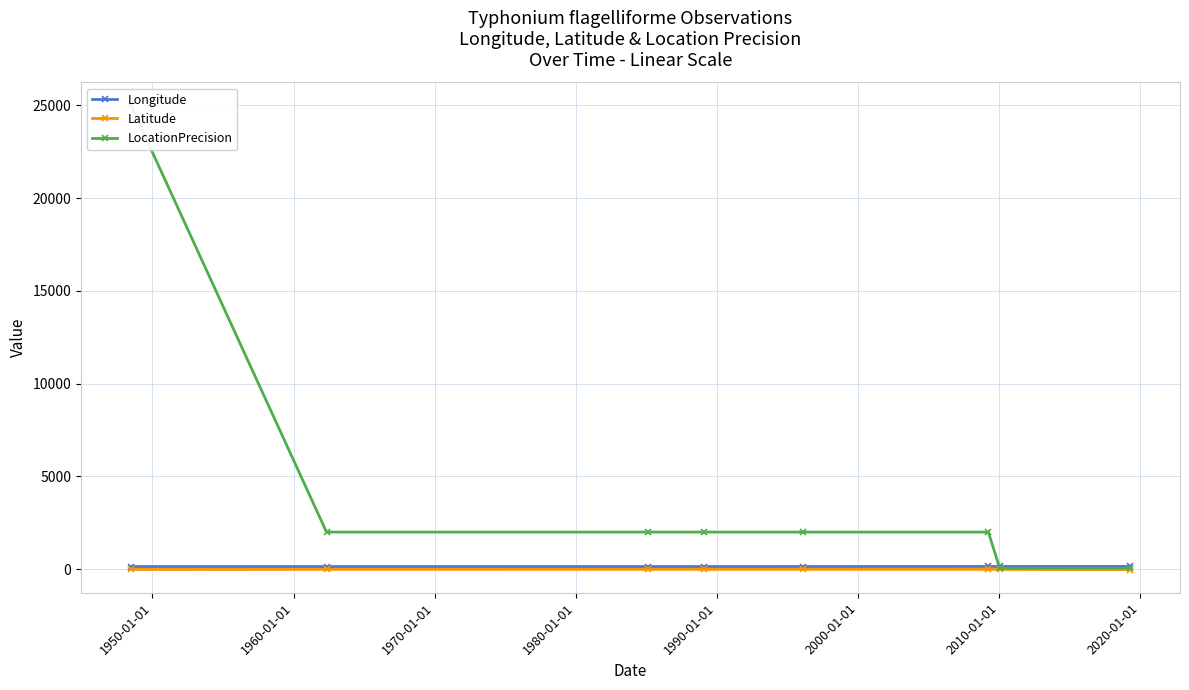

True or false: LocationPrecision has a value of 34877.7 at 1940-01-01.

False